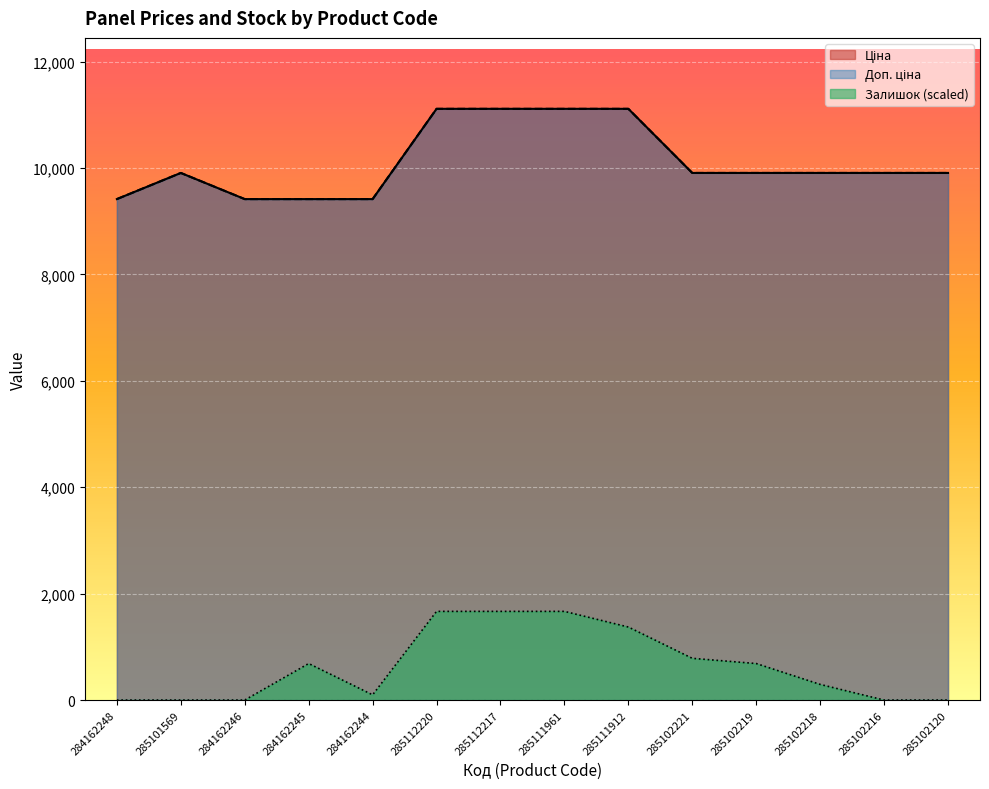

What is the difference between the second highest and second lowest values in the Ціна series?

1696.7